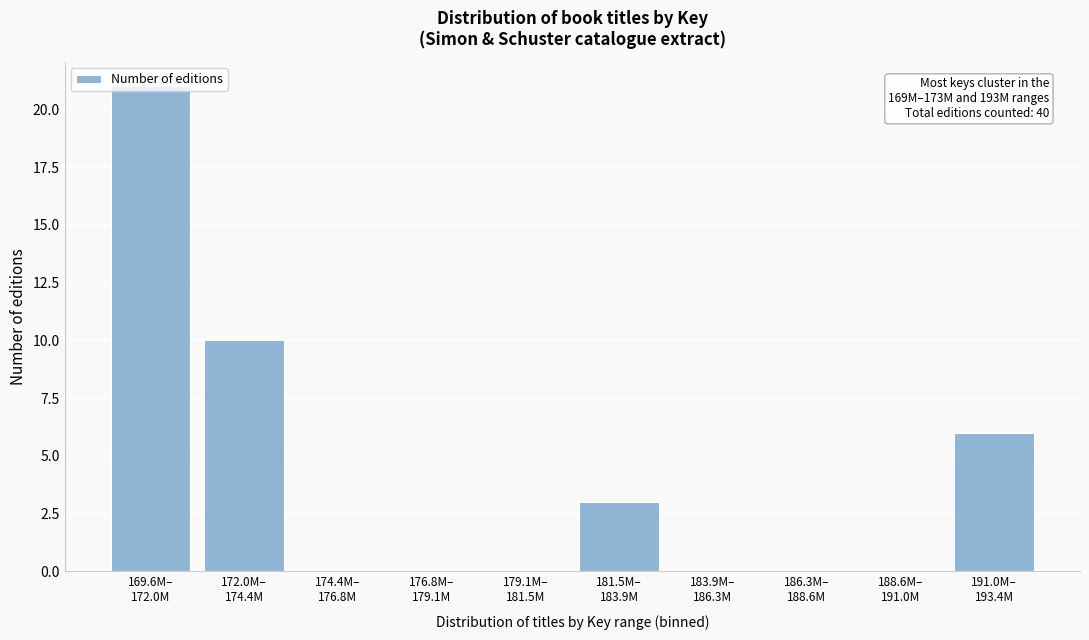

What is the sum of all values?

40